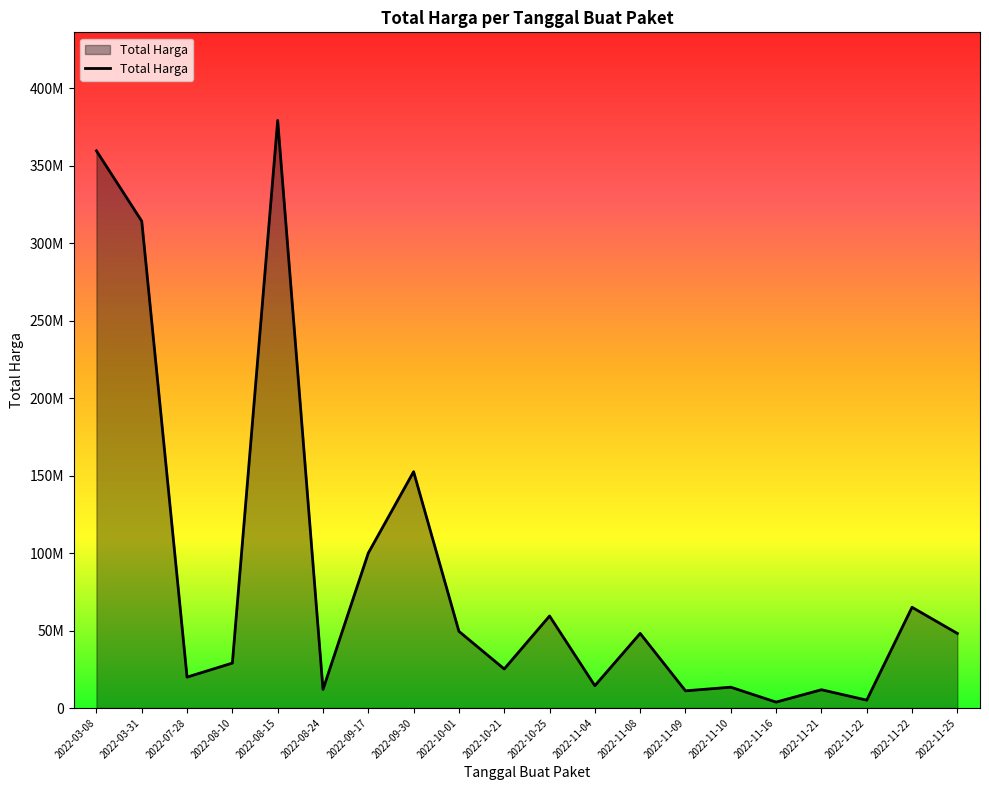

Does the chart have visible grid lines?

No